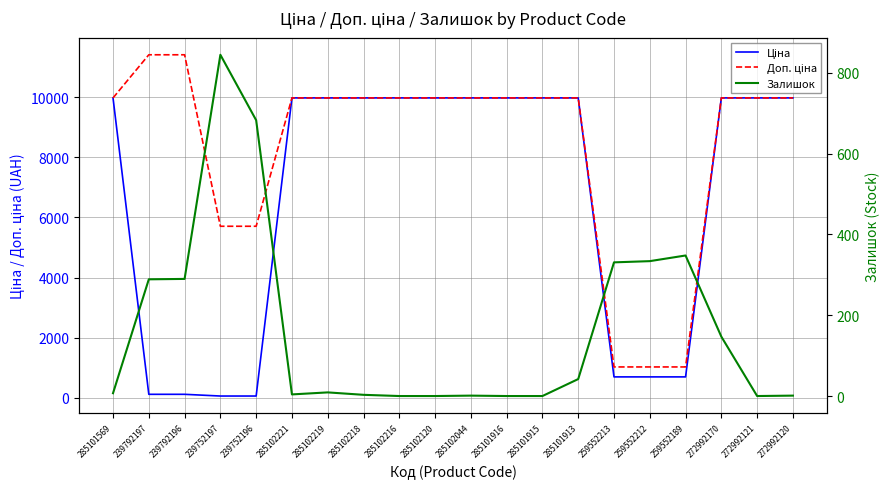

What is the difference between the maximum and minimum values in the Залишок series?

845.0